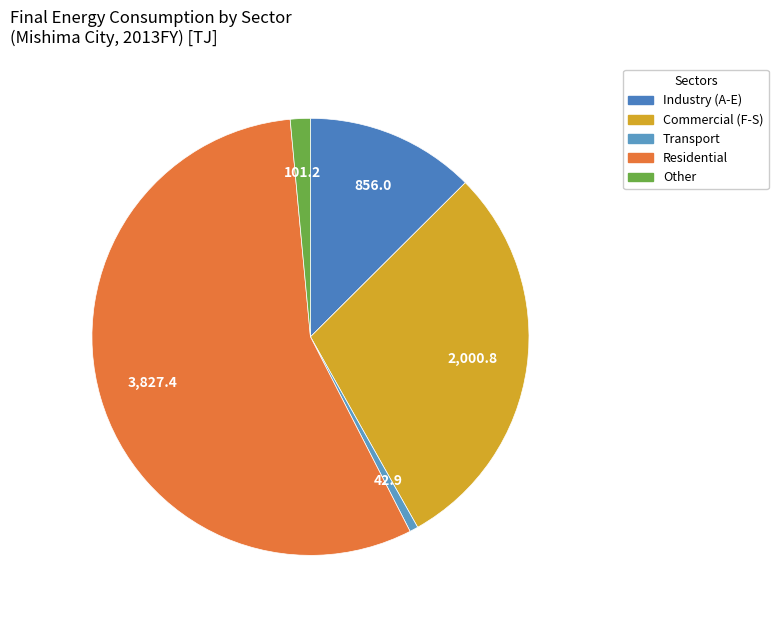

How many slices are in this pie chart?

5